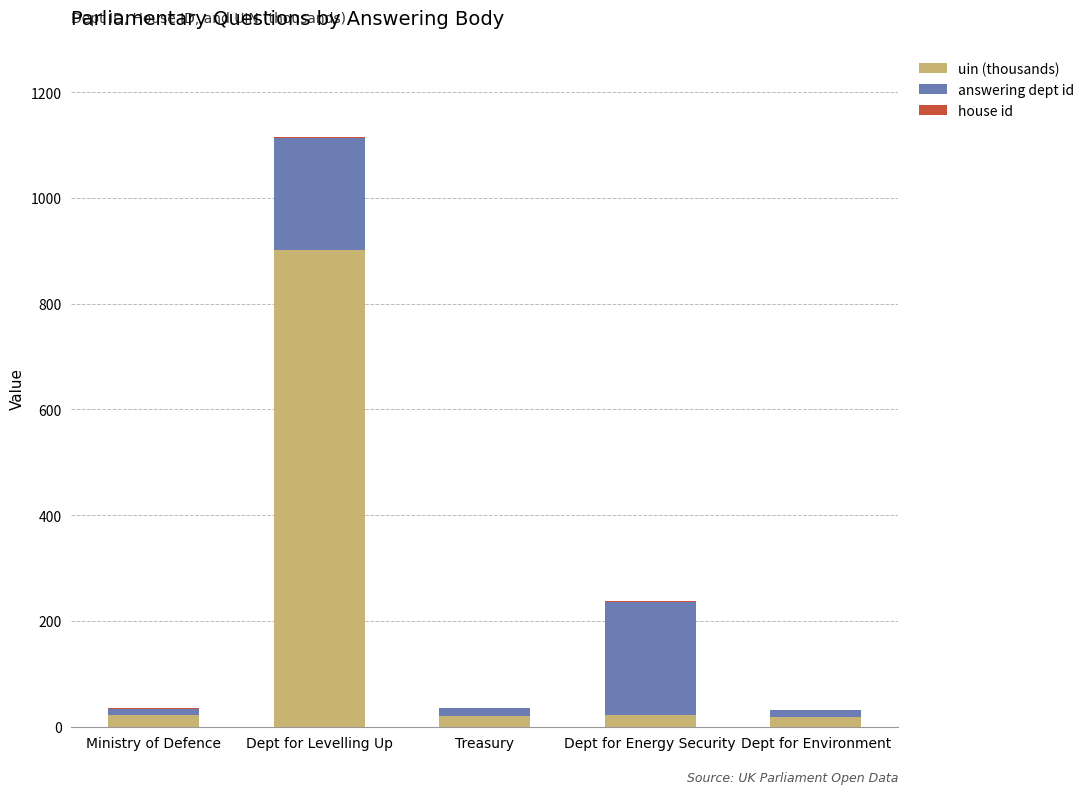

What is the maximum value for uin (thousands)?

902.4